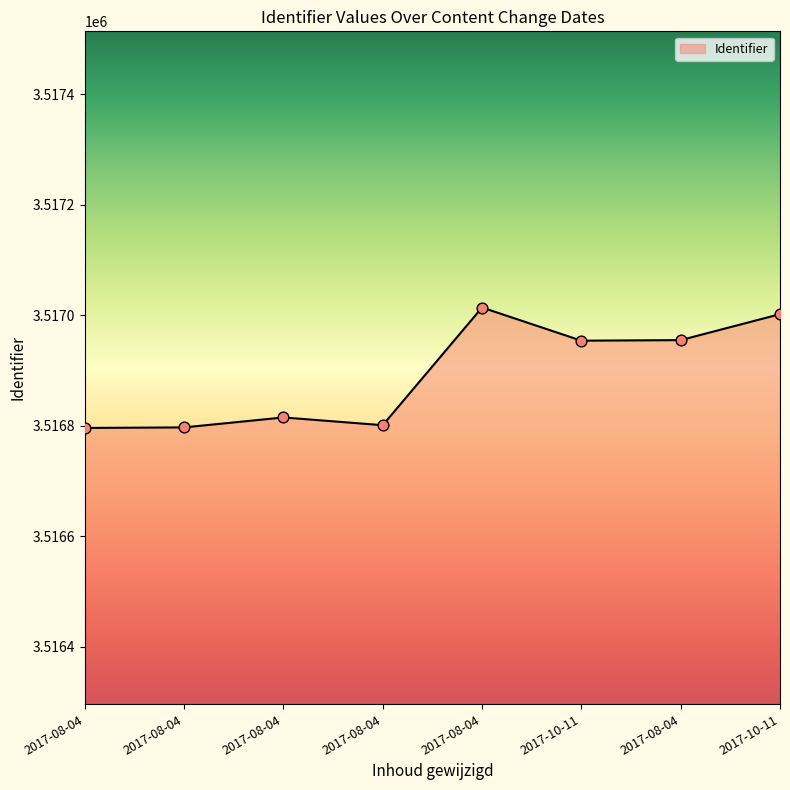

What is the change in value from 2017-08-04 to 2017-08-04?

-14